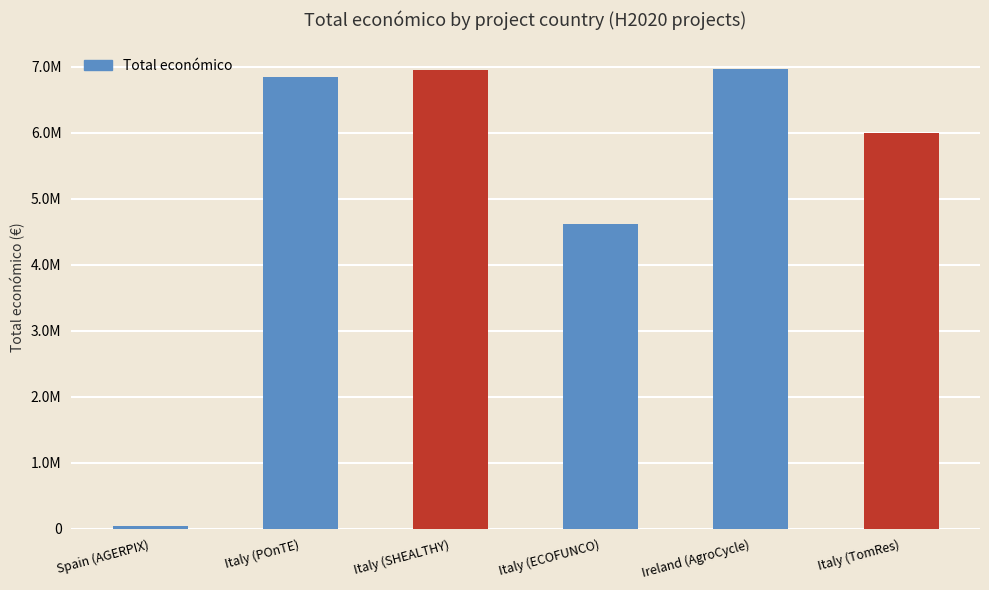

List the labels in order of value, largest first.

Ireland (AgroCycle), Italy (SHEALTHY), Italy (POnTE), Italy (TomRes), Italy (ECOFUNCO), Spain (AGERPIX)